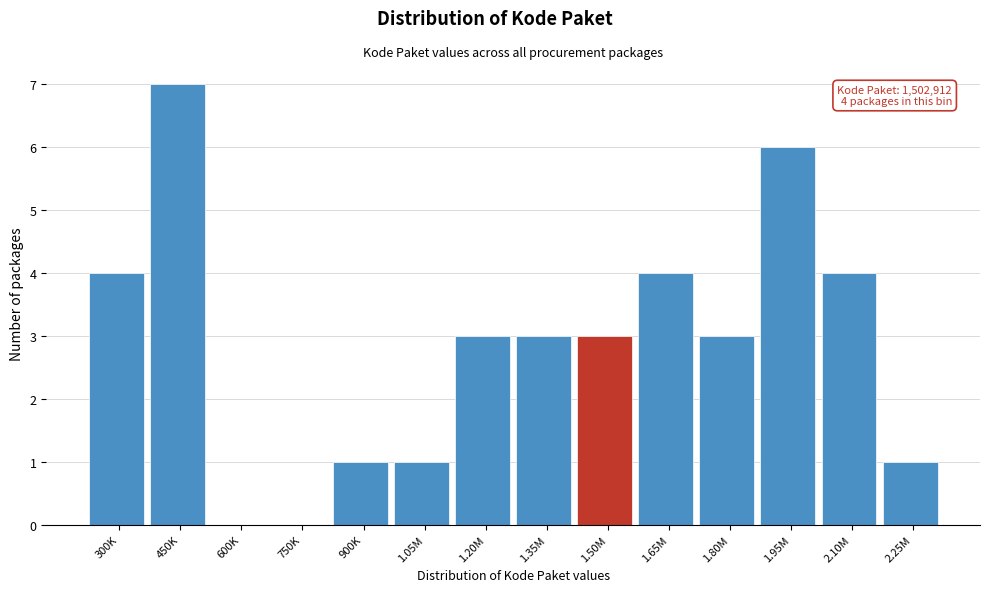

Reading left to right, what are all the values shown in this chart?

300K=4	450K=7	600K=0	750K=0	900K=1	1.05M=1	1.20M=3	1.35M=3	1.50M=3	1.65M=4	1.80M=3	1.95M=6	2.10M=4	2.25M=1